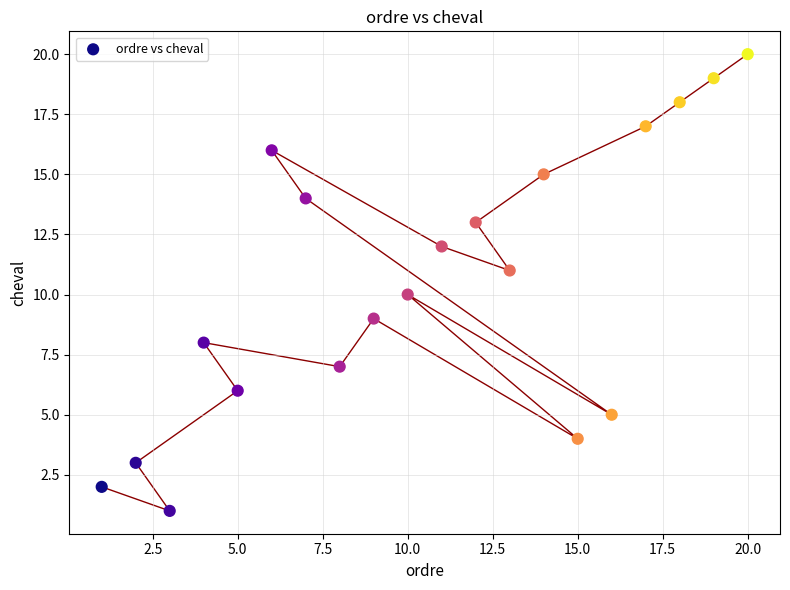

What is the range of Y values (max minus min)?

19